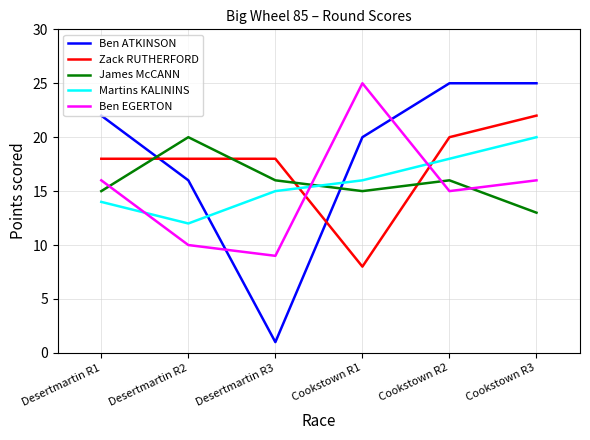

How many series are shown in this chart?

5